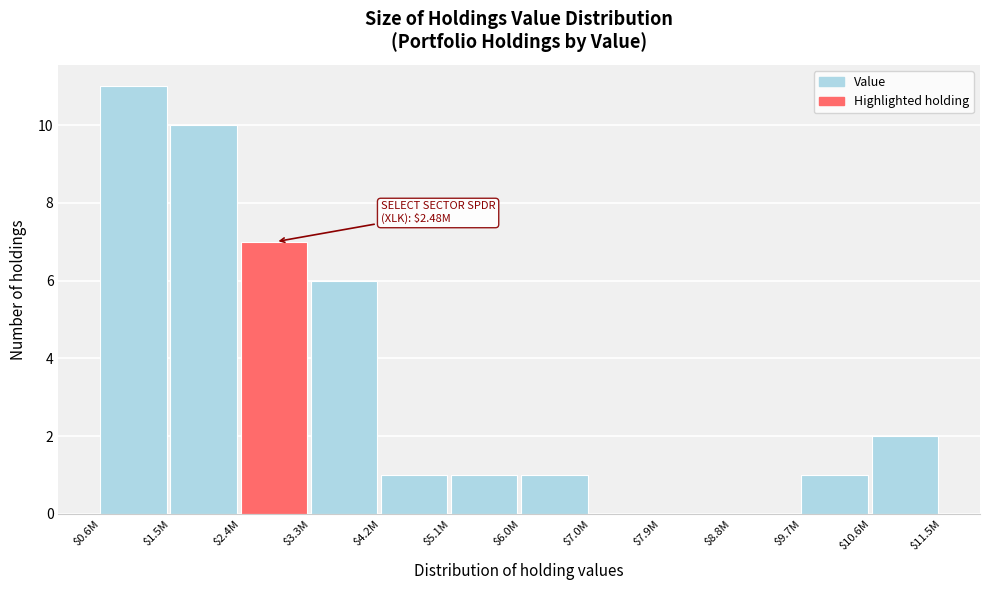

What is the maximum value shown in the chart?

11